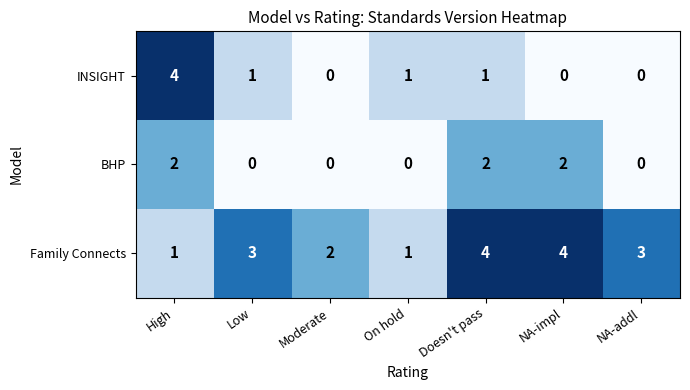

What is the difference between the INSIGHT values at High and Doesn't pass?

3